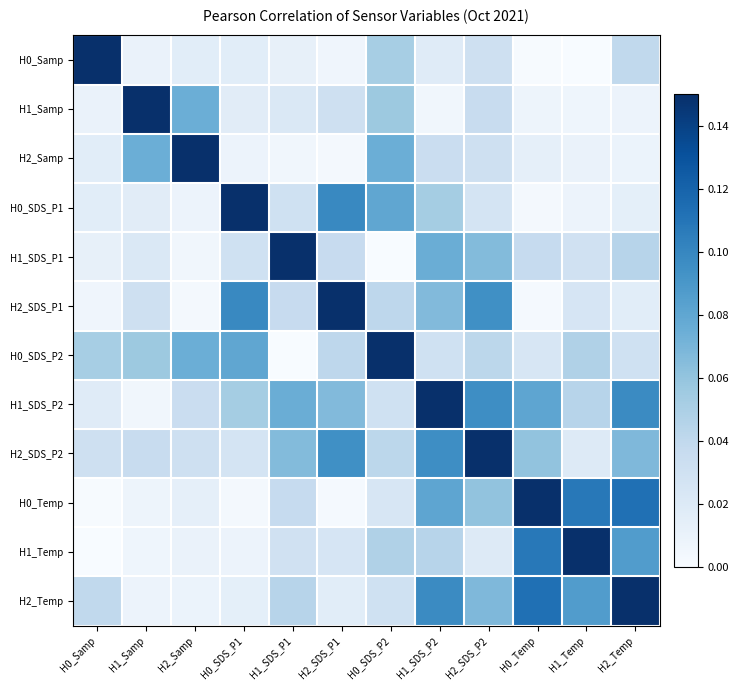

Reading left to right, extract all data points from this chart.

H0_Samp: H0_Samp=0.1	H1_Samp=0.0	H2_Samp=0.0	H0_SDS_P1=0.0	H1_SDS_P1=0.0	H2_SDS_P1=0.0	H0_SDS_P2=0.1	H1_SDS_P2=0.0	H2_SDS_P2=0.0	H0_Temp=0.0	H1_Temp=0.0	H2_Temp=0.0
H1_Samp: H0_Samp=0.0	H1_Samp=0.1	H2_Samp=0.1	H0_SDS_P1=0.0	H1_SDS_P1=0.0	H2_SDS_P1=0.0	H0_SDS_P2=0.1	H1_SDS_P2=0.0	H2_SDS_P2=0.0	H0_Temp=0.0	H1_Temp=0.0	H2_Temp=0.0
H2_Samp: H0_Samp=0.0	H1_Samp=0.1	H2_Samp=0.1	H0_SDS_P1=0.0	H1_SDS_P1=0.0	H2_SDS_P1=0.0	H0_SDS_P2=0.1	H1_SDS_P2=0.0	H2_SDS_P2=0.0	H0_Temp=0.0	H1_Temp=0.0	H2_Temp=0.0
H0_SDS_P1: H0_Samp=0.0	H1_Samp=0.0	H2_Samp=0.0	H0_SDS_P1=0.1	H1_SDS_P1=0.0	H2_SDS_P1=0.1	H0_SDS_P2=0.1	H1_SDS_P2=0.1	H2_SDS_P2=0.0	H0_Temp=0.0	H1_Temp=0.0	H2_Temp=0.0
H1_SDS_P1: H0_Samp=0.0	H1_Samp=0.0	H2_Samp=0.0	H0_SDS_P1=0.0	H1_SDS_P1=0.1	H2_SDS_P1=0.0	H0_SDS_P2=0.0	H1_SDS_P2=0.1	H2_SDS_P2=0.1	H0_Temp=0.0	H1_Temp=0.0	H2_Temp=0.0
H2_SDS_P1: H0_Samp=0.0	H1_Samp=0.0	H2_Samp=0.0	H0_SDS_P1=0.1	H1_SDS_P1=0.0	H2_SDS_P1=0.1	H0_SDS_P2=0.0	H1_SDS_P2=0.1	H2_SDS_P2=0.1	H0_Temp=0.0	H1_Temp=0.0	H2_Temp=0.0
H0_SDS_P2: H0_Samp=0.1	H1_Samp=0.1	H2_Samp=0.1	H0_SDS_P1=0.1	H1_SDS_P1=0.0	H2_SDS_P1=0.0	H0_SDS_P2=0.1	H1_SDS_P2=0.0	H2_SDS_P2=0.0	H0_Temp=0.0	H1_Temp=0.0	H2_Temp=0.0
H1_SDS_P2: H0_Samp=0.0	H1_Samp=0.0	H2_Samp=0.0	H0_SDS_P1=0.1	H1_SDS_P1=0.1	H2_SDS_P1=0.1	H0_SDS_P2=0.0	H1_SDS_P2=0.1	H2_SDS_P2=0.1	H0_Temp=0.1	H1_Temp=0.0	H2_Temp=0.1
H2_SDS_P2: H0_Samp=0.0	H1_Samp=0.0	H2_Samp=0.0	H0_SDS_P1=0.0	H1_SDS_P1=0.1	H2_SDS_P1=0.1	H0_SDS_P2=0.0	H1_SDS_P2=0.1	H2_SDS_P2=0.1	H0_Temp=0.1	H1_Temp=0.0	H2_Temp=0.1
H0_Temp: H0_Samp=0.0	H1_Samp=0.0	H2_Samp=0.0	H0_SDS_P1=0.0	H1_SDS_P1=0.0	H2_SDS_P1=0.0	H0_SDS_P2=0.0	H1_SDS_P2=0.1	H2_SDS_P2=0.1	H0_Temp=0.1	H1_Temp=0.1	H2_Temp=0.1
H1_Temp: H0_Samp=0.0	H1_Samp=0.0	H2_Samp=0.0	H0_SDS_P1=0.0	H1_SDS_P1=0.0	H2_SDS_P1=0.0	H0_SDS_P2=0.0	H1_SDS_P2=0.0	H2_SDS_P2=0.0	H0_Temp=0.1	H1_Temp=0.1	H2_Temp=0.1
H2_Temp: H0_Samp=0.0	H1_Samp=0.0	H2_Samp=0.0	H0_SDS_P1=0.0	H1_SDS_P1=0.0	H2_SDS_P1=0.0	H0_SDS_P2=0.0	H1_SDS_P2=0.1	H2_SDS_P2=0.1	H0_Temp=0.1	H1_Temp=0.1	H2_Temp=0.1